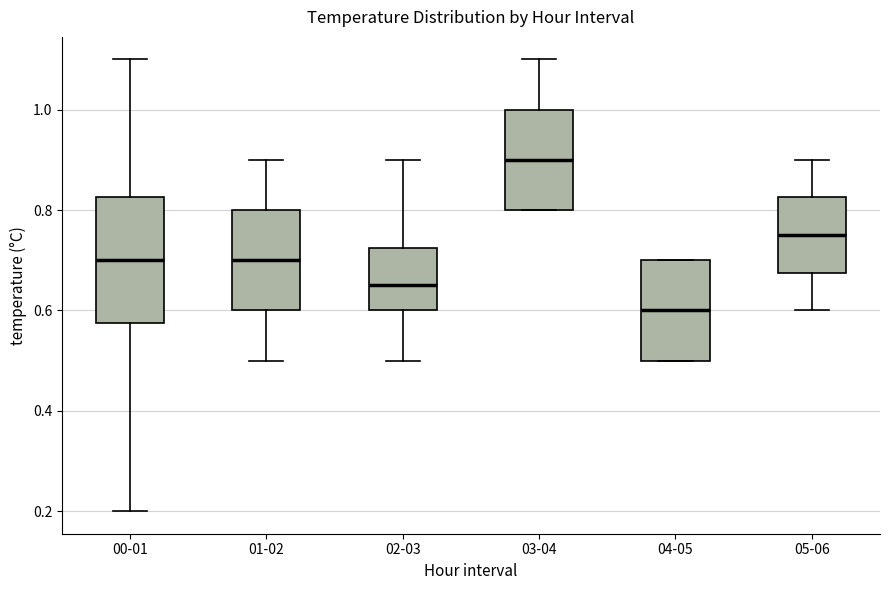

Reading left to right, read every box against the y-axis: the position of its median line, the range the box covers, and the ends of its whiskers. The values are not printed on the chart, so give them approximately, as read against the axis.

00-01: median 0.70, box 0.58 to 0.82, whiskers 0.20 to 1.10
01-02: median 0.70, box 0.60 to 0.80, whiskers 0.50 to 0.90
02-03: median 0.66, box 0.60 to 0.72, whiskers 0.50 to 0.90
03-04: median 0.90, box 0.80 to 1.00, whiskers 0.80 to 1.10
04-05: median 0.60, box 0.50 to 0.70, whiskers 0.50 to 0.70
05-06: median 0.76, box 0.68 to 0.82, whiskers 0.60 to 0.90